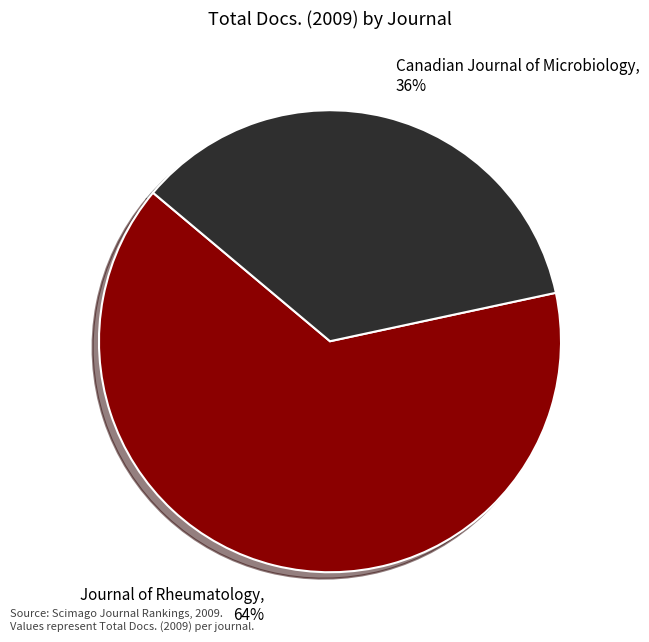

True or false: Canadian Journal of Microbiology accounts for 36% of the total.

True